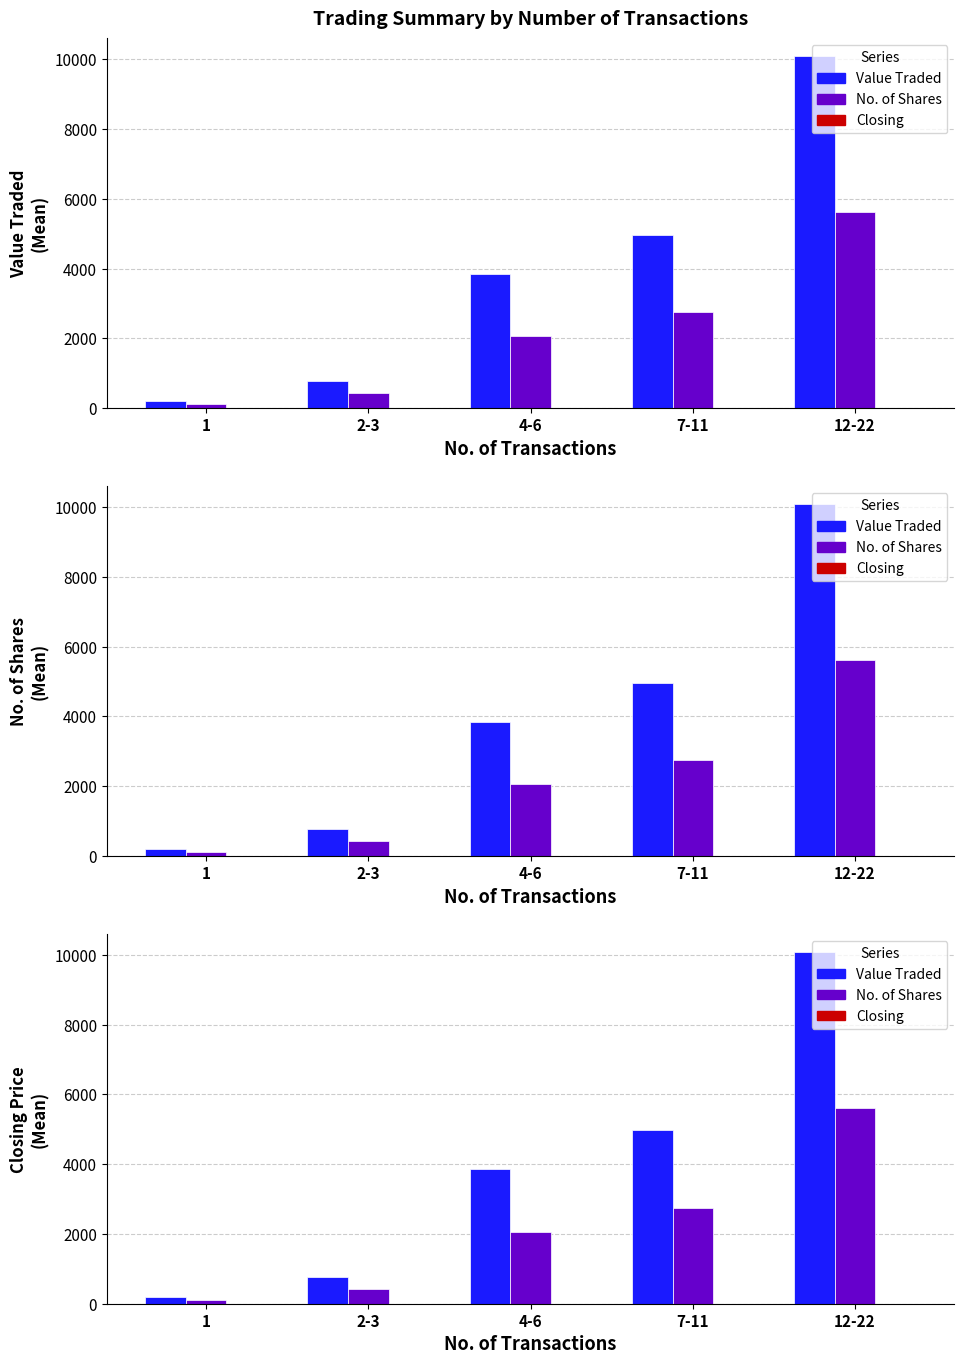

At which label is Value Traded closest to 5148?

7-11